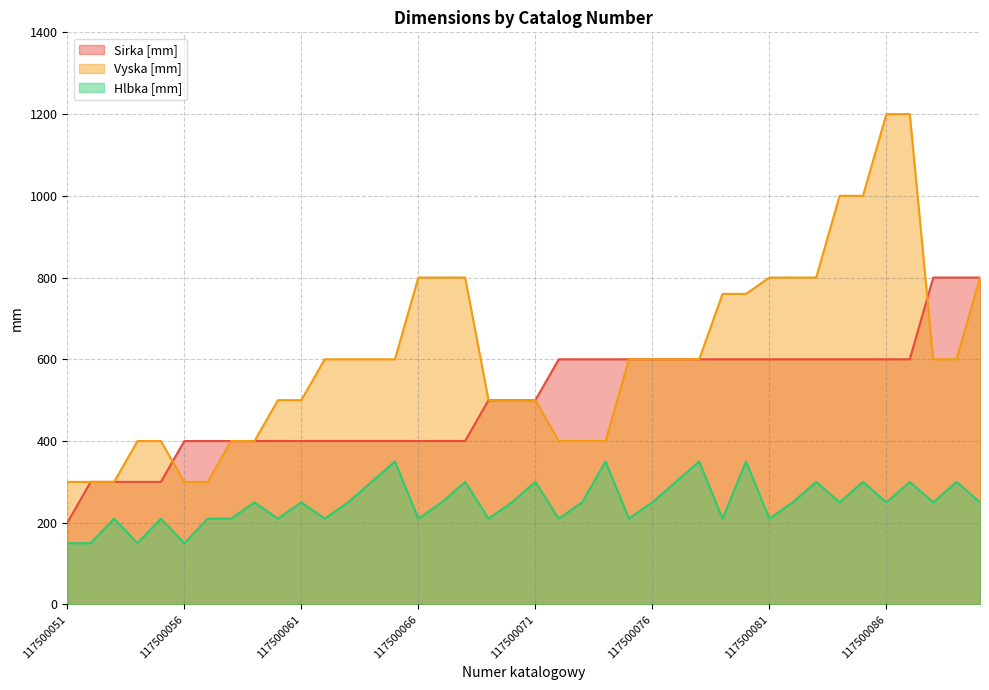

At which label does Hlbka [mm] first exceed 250?

117500064